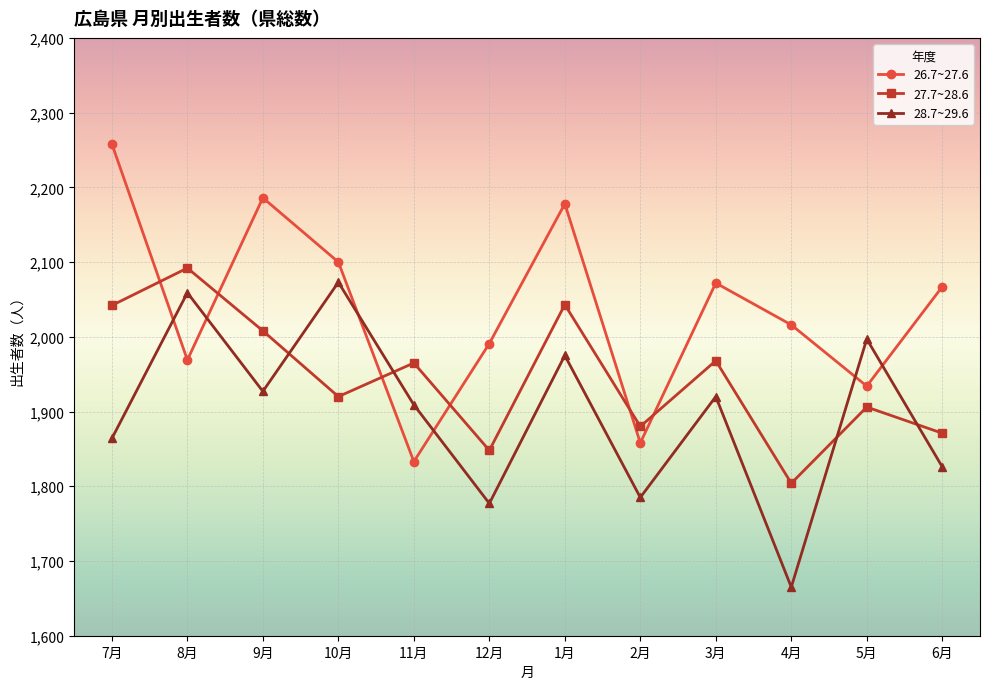

Where is the first local minimum for 26.7~27.6?

8月